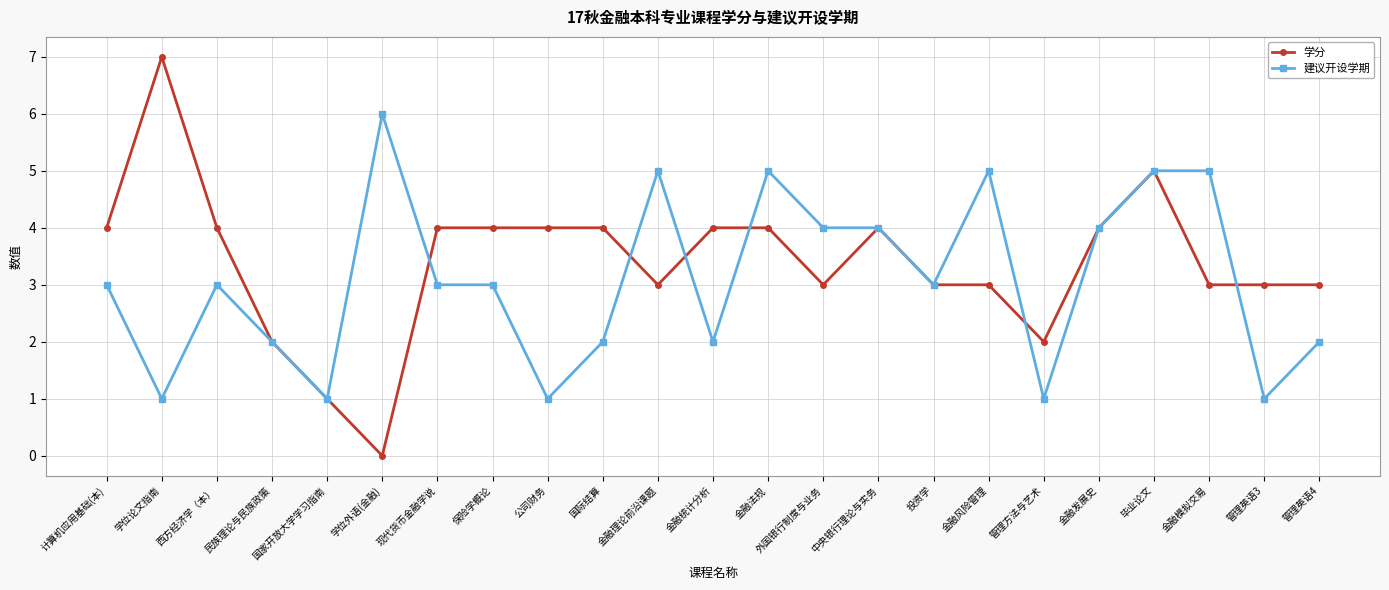

Which category has the highest value across all series?

学位论文指南